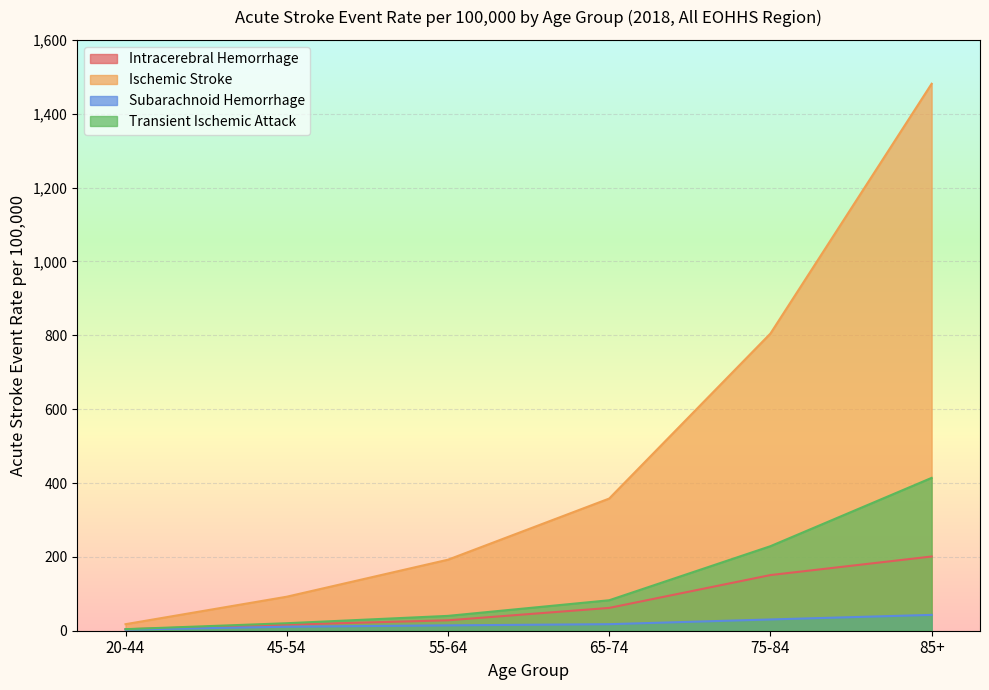

Reading left to right, transcribe all the data shown in this chart.

Intracerebral Hemorrhage: 3.9	16.5	28.2	61.8	150.7	201.0
Ischemic Stroke: 17.7	92.1	192.3	357.9	804.7	1481.2
Subarachnoid Hemorrhage: 3.1	10.8	14.5	17.7	30.5	42.9
Transient Ischemic Attack: 4.2	20.3	40.2	82.5	228.9	413.9